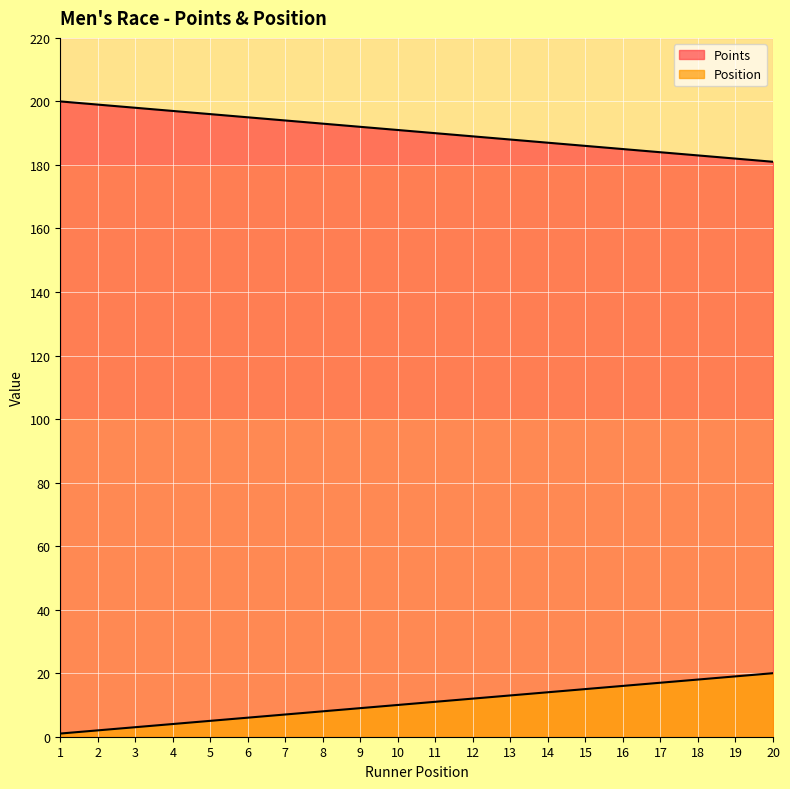

Is it true that Position equals 20 at 20?

True